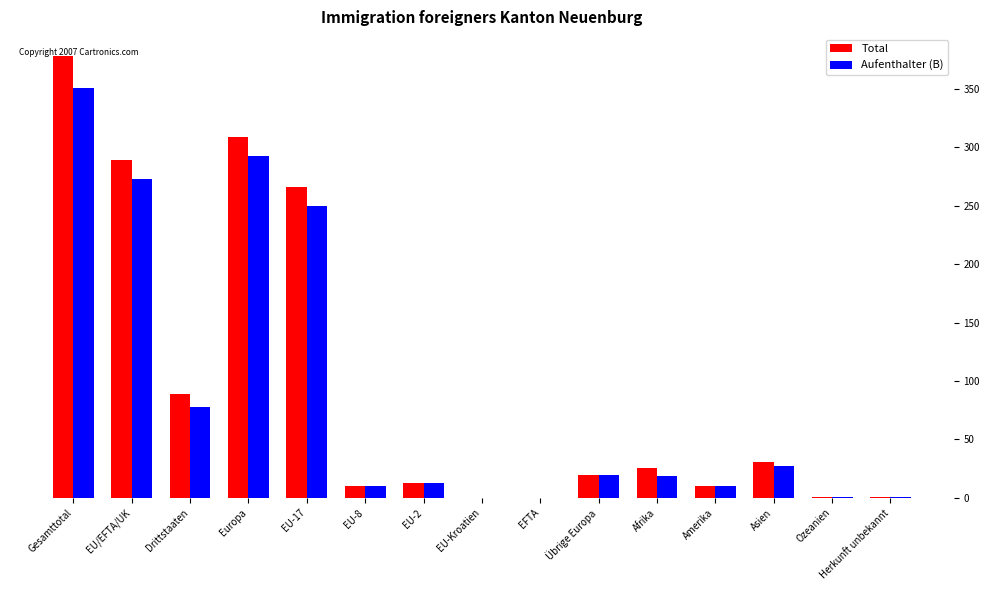

What is the total value across all series at Übrige Europa?

40